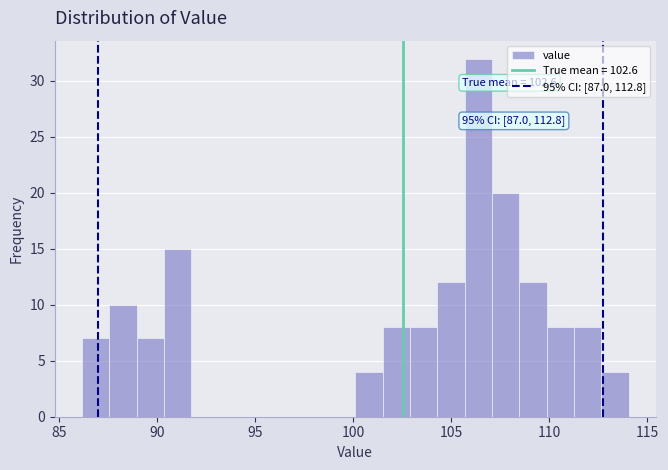

Around what value on the x-axis is the tallest bar? Give the approximate position of its centre, as read against the axis.

106.5